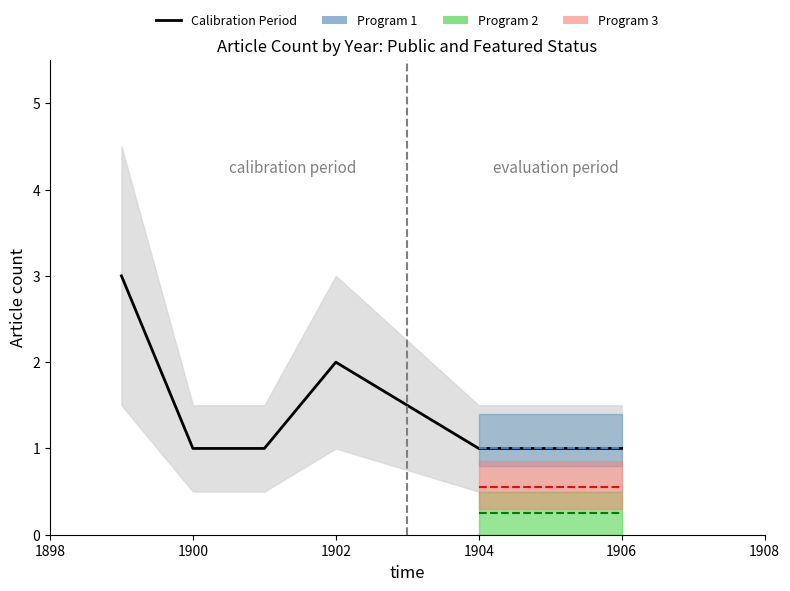

What is the value of the 2nd point from the left?

1